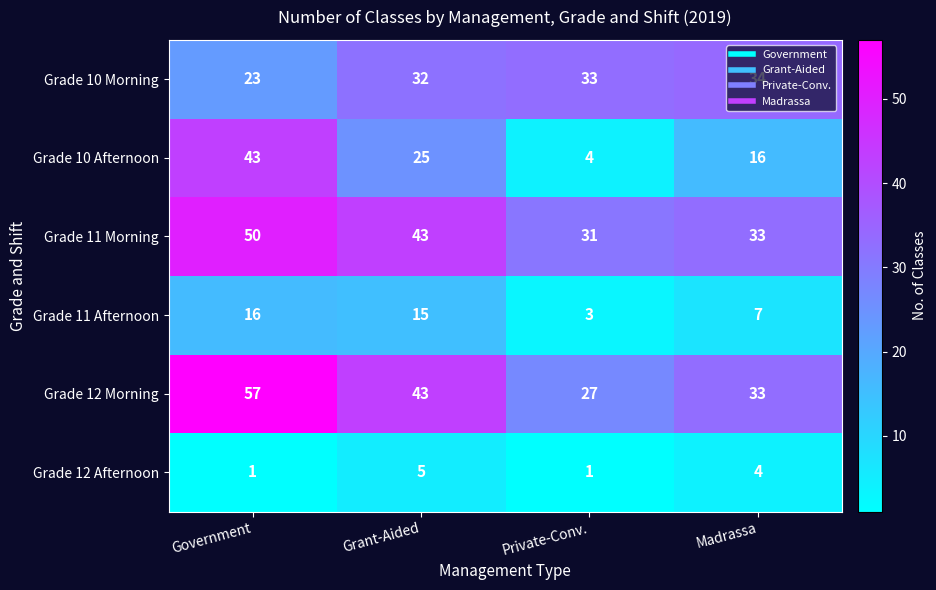

List the series in order of their peak value, highest first.

Grade 12 Morning, Grade 11 Morning, Grade 10 Afternoon, Grade 10 Morning, Grade 11 Afternoon, Grade 12 Afternoon